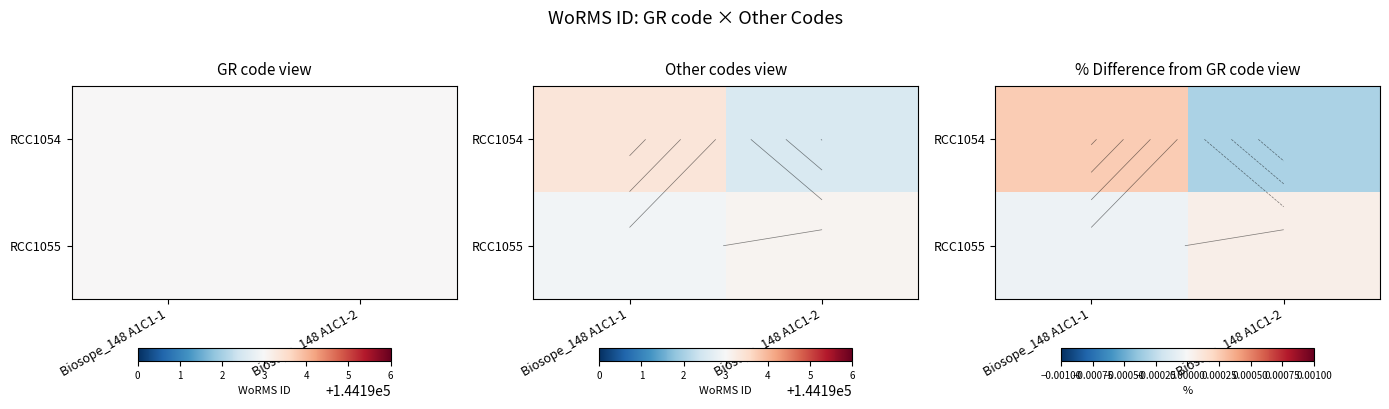

Which series changed the most between Biosope_148 A1C1-1 and Biosope_148 A1C1-2?

row_0